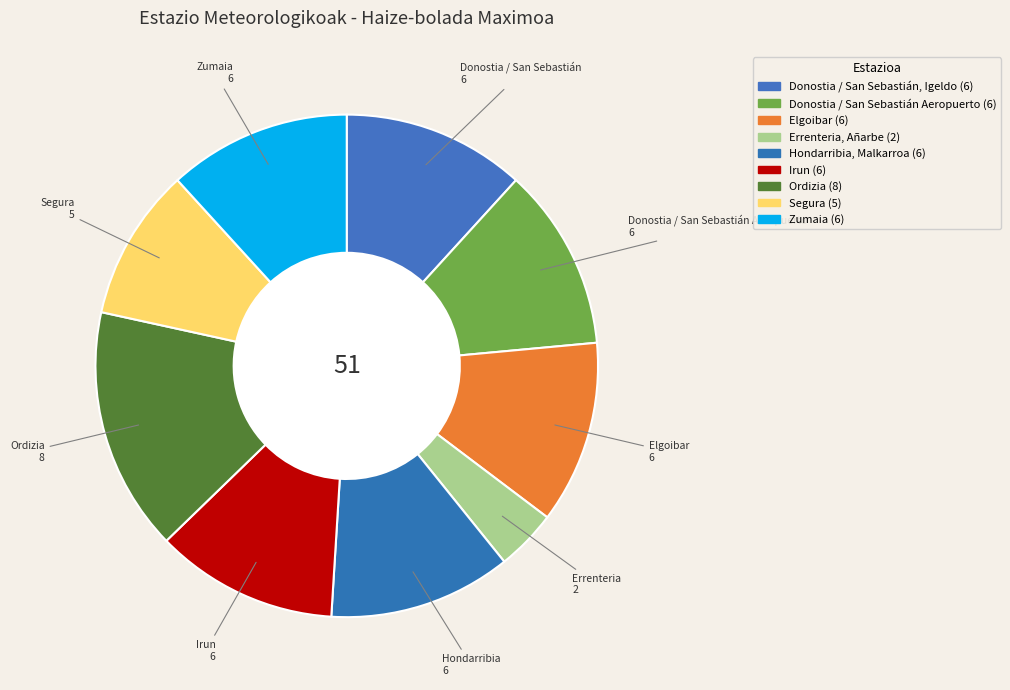

How many segments does this pie chart have?

9